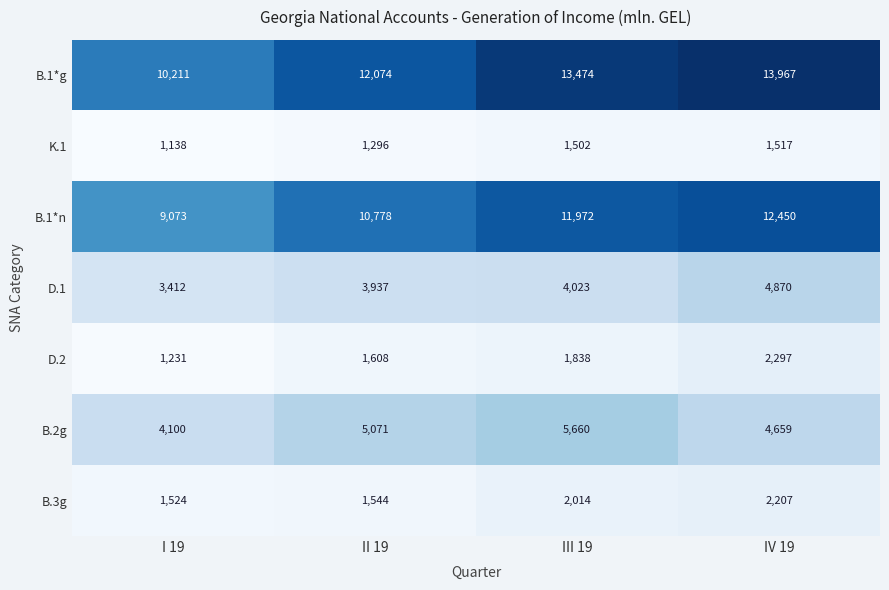

What is the sum of the K.1 values at II 19 and III 19?

2798